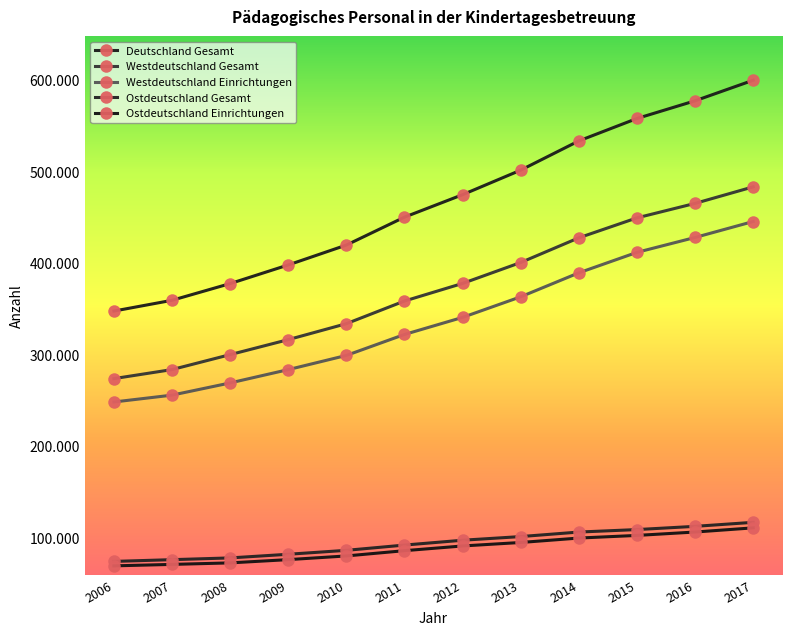

True or false: Deutschland Gesamt and Westdeutschland Einrichtungen cross at least once.

False